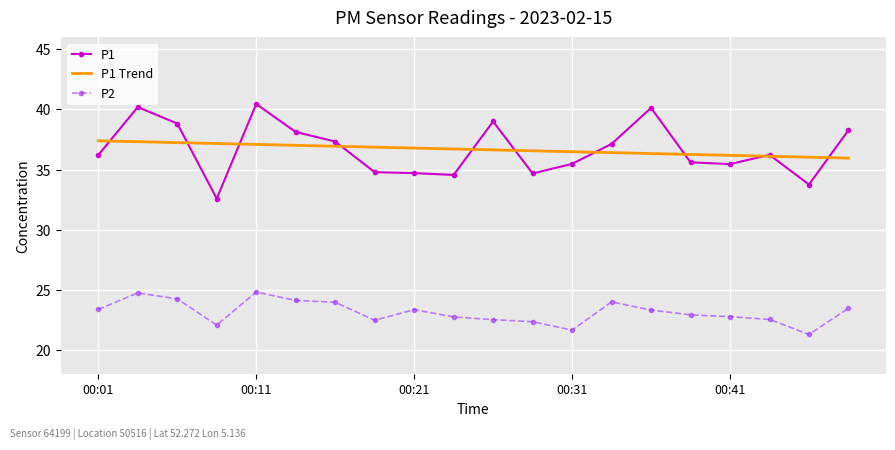

How many series are shown in this chart?

3